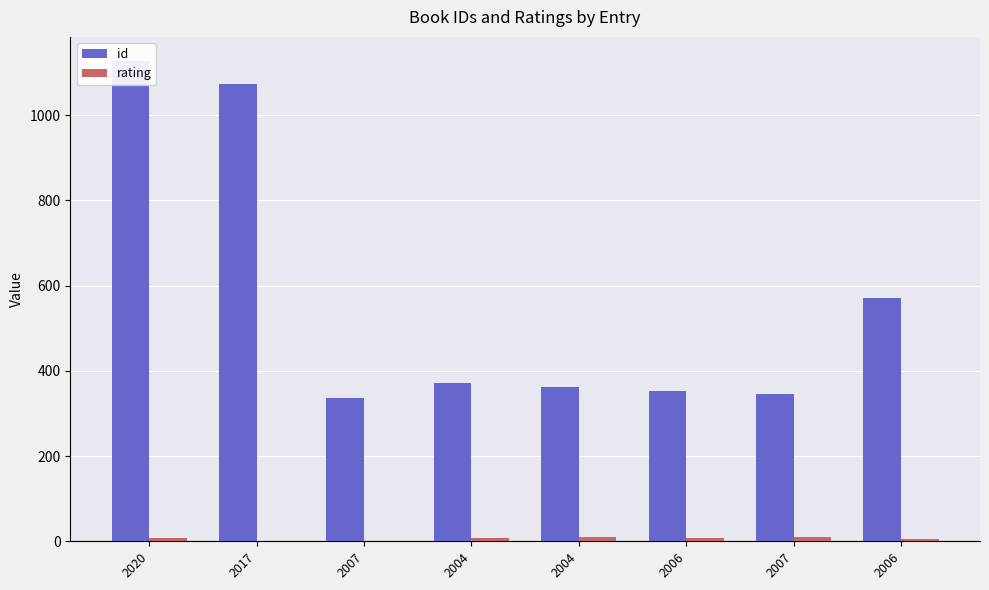

Where does the id series first go above 371?

2020